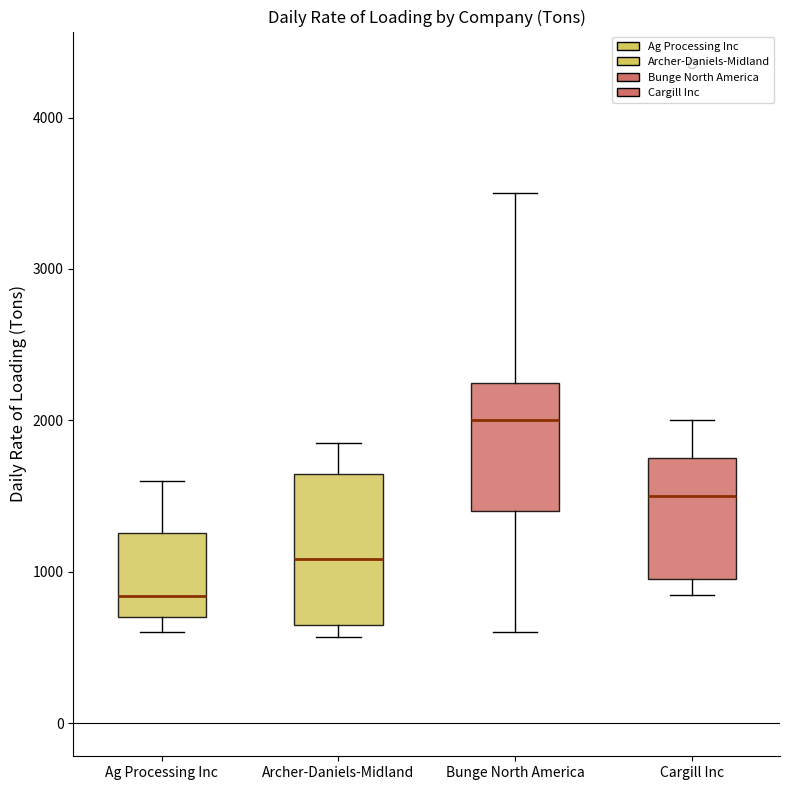

Which box's median line is the lowest?

Ag Processing Inc